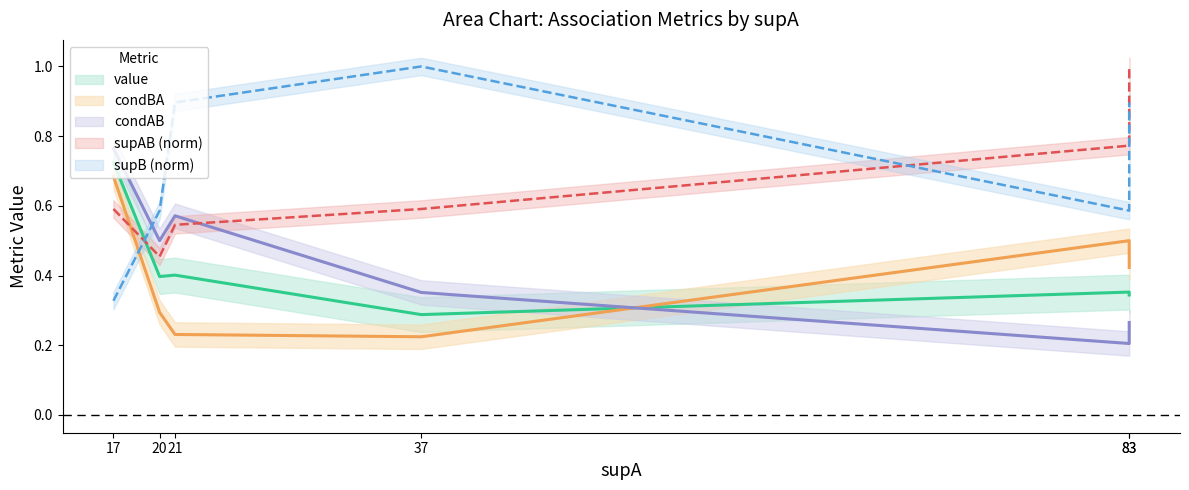

Which series has the widest spread of values?

supB